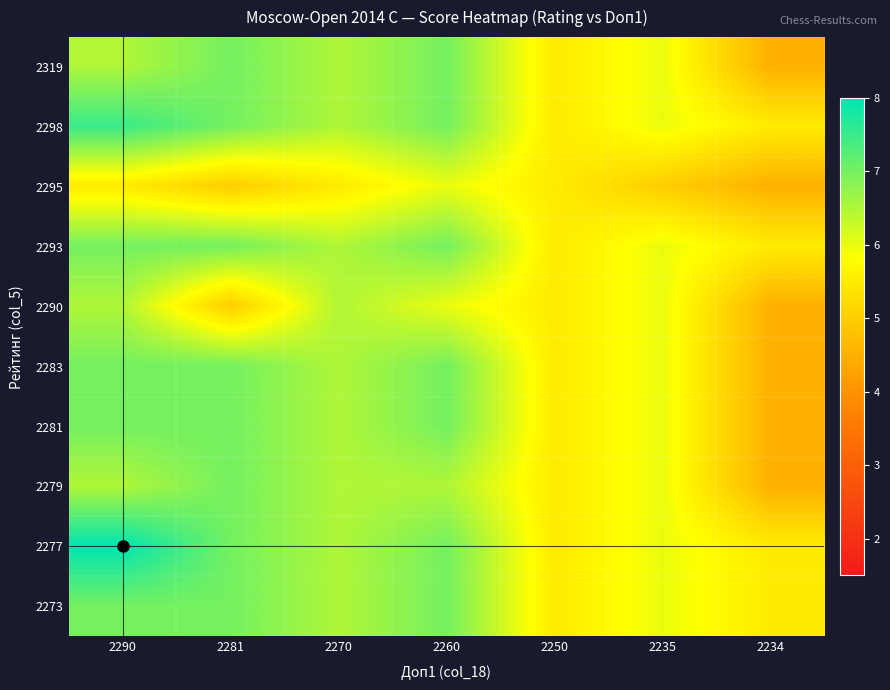

At which category is the sum across all series the highest?

2290